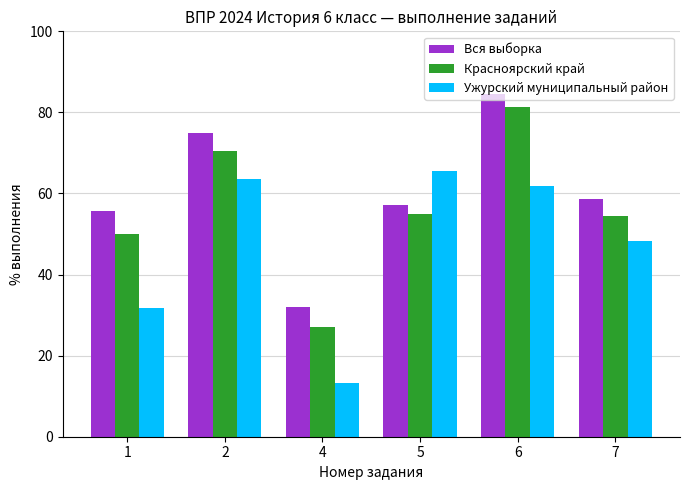

At which label does Ужурский муниципальный район first exceed 61?

2